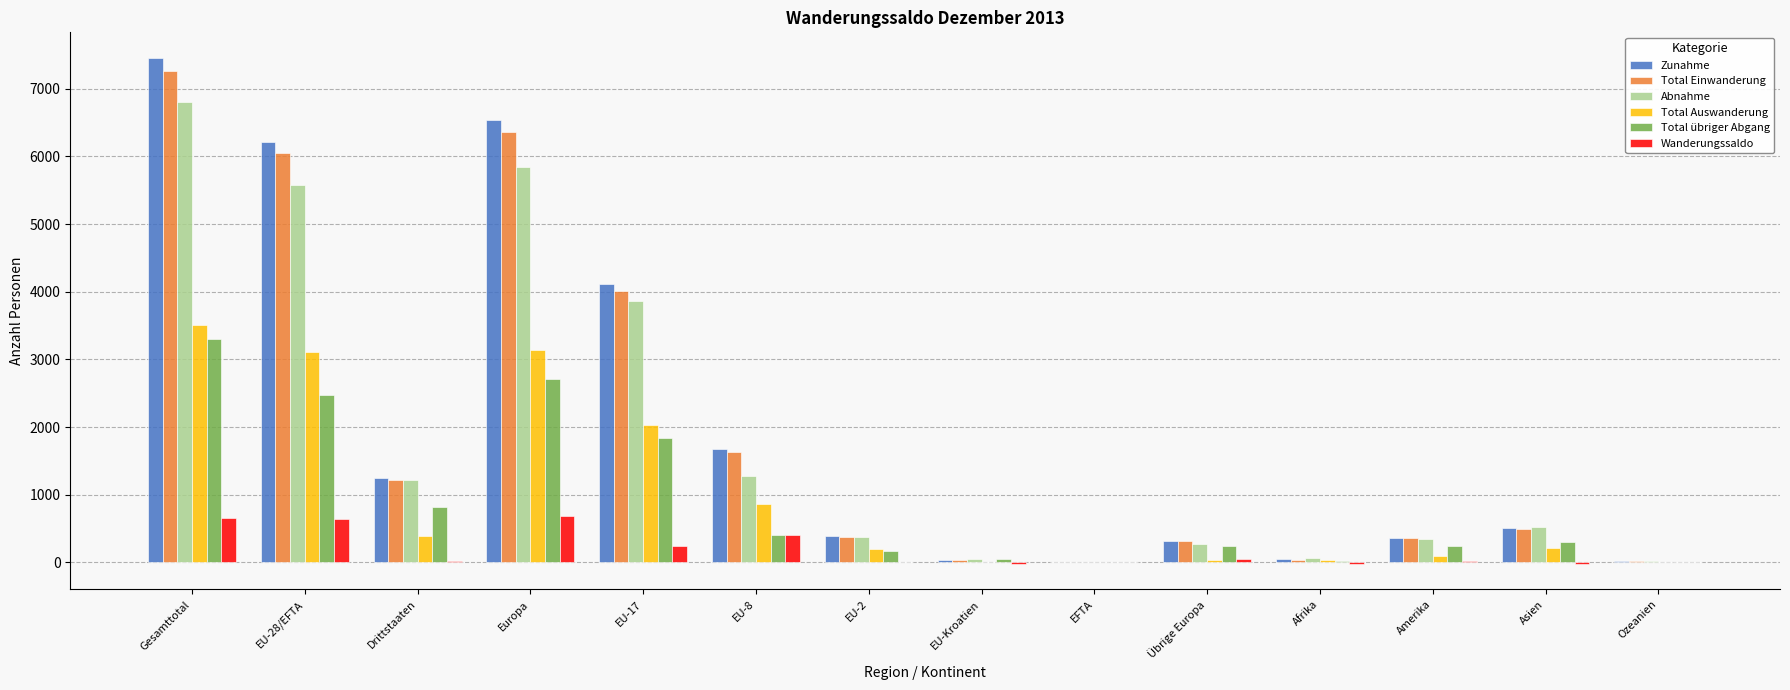

Where is Abnahme nearest to the value 3401?

EU-17